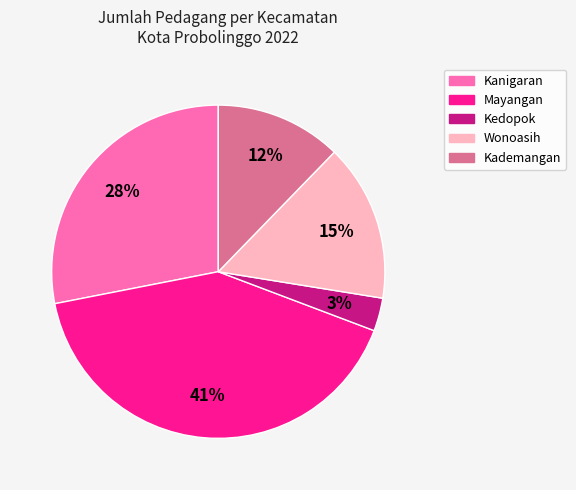

Is there a majority slice in this chart?

No